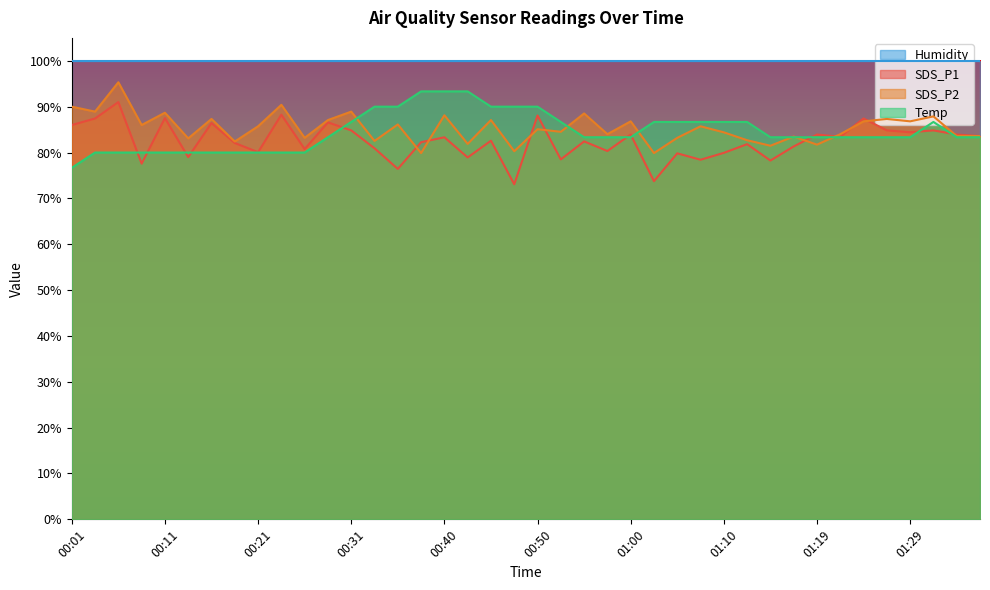

What is the maximum value for Temp?

93.3